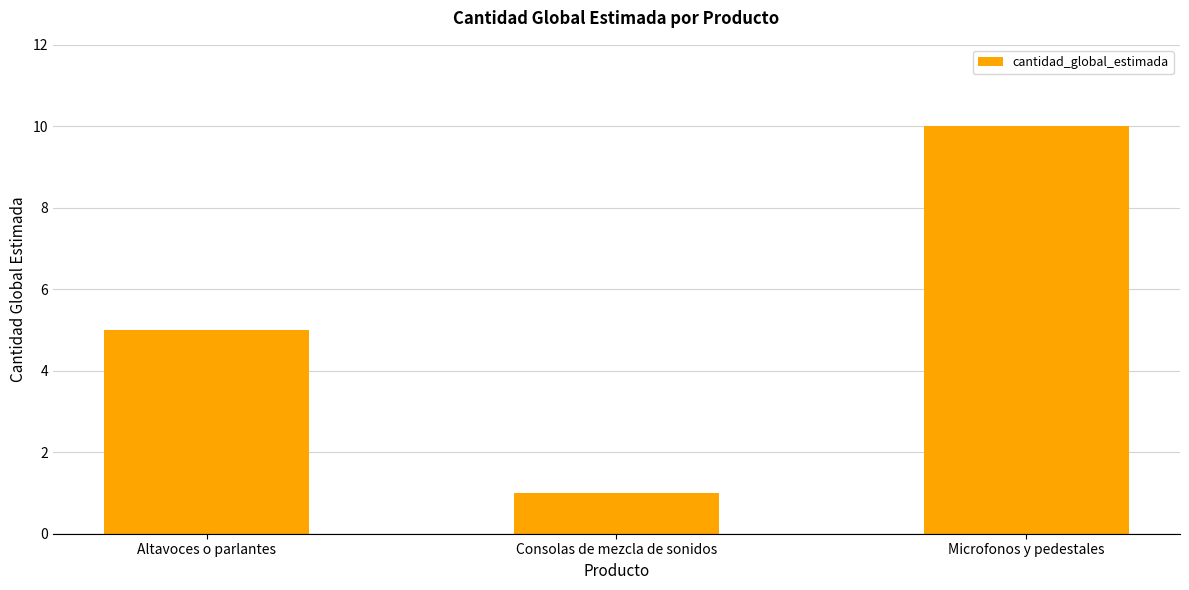

How many data points are less than 5?

1